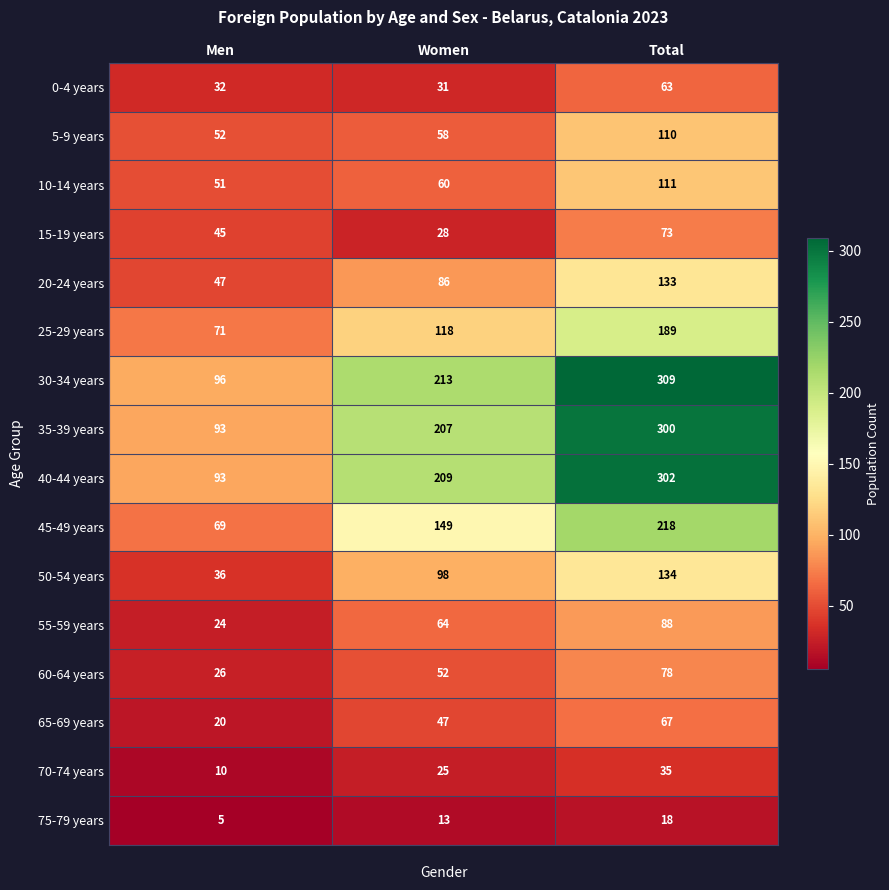

Rank the series by their maximum value, from lowest to highest.

75-79 years, 70-74 years, 0-4 years, 65-69 years, 15-19 years, 60-64 years, 55-59 years, 5-9 years, 10-14 years, 20-24 years, 50-54 years, 25-29 years, 45-49 years, 35-39 years, 40-44 years, 30-34 years